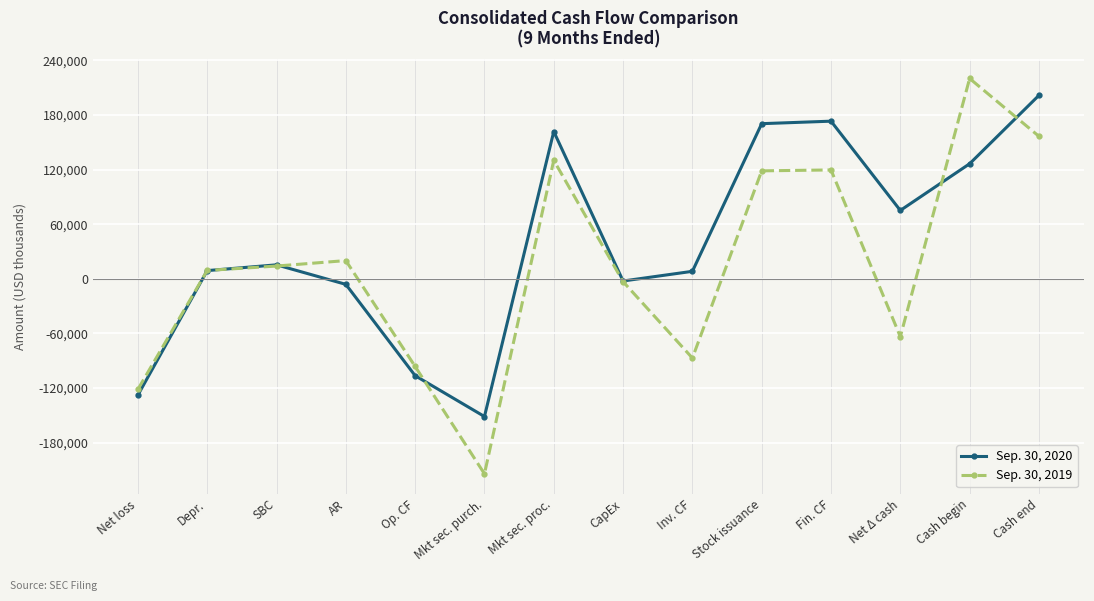

How many interior local valleys does the Sep. 30, 2019 series have?

3